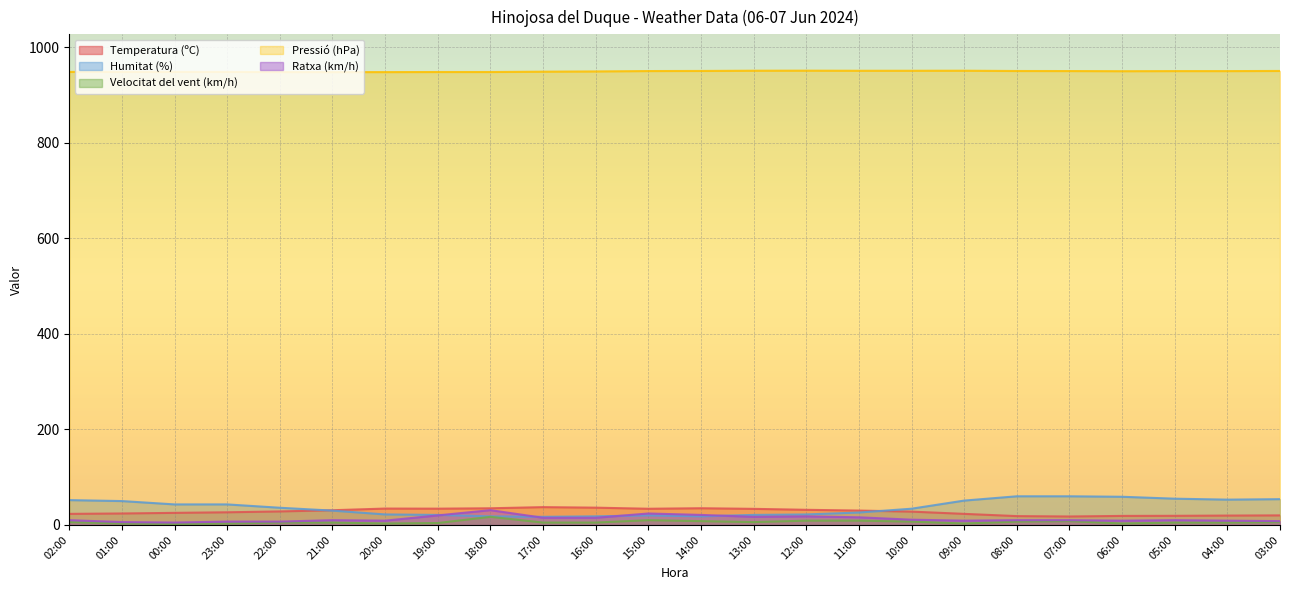

What position from the right is 13:00?

11